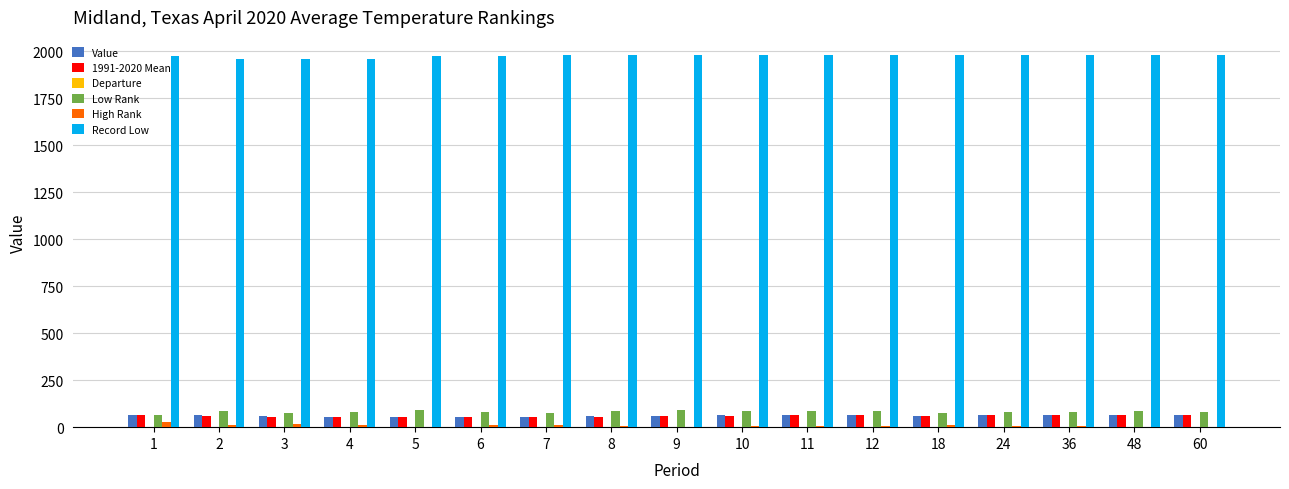

What is the highest value of the Record Low series?

1977.0